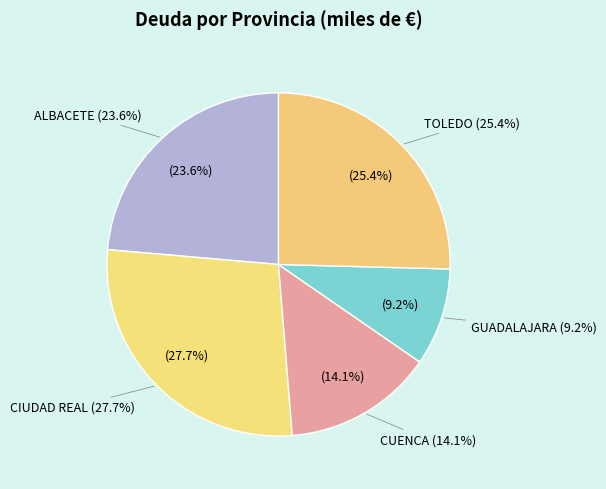

What is the ratio of the value at CIUDAD REAL to the value at GUADALAJARA?

3.0